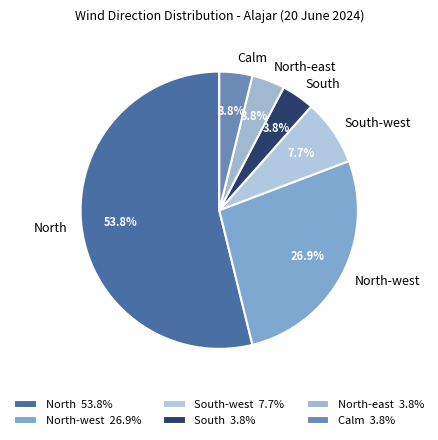

The South-west slice represents 1% of the pie. True or false?

False